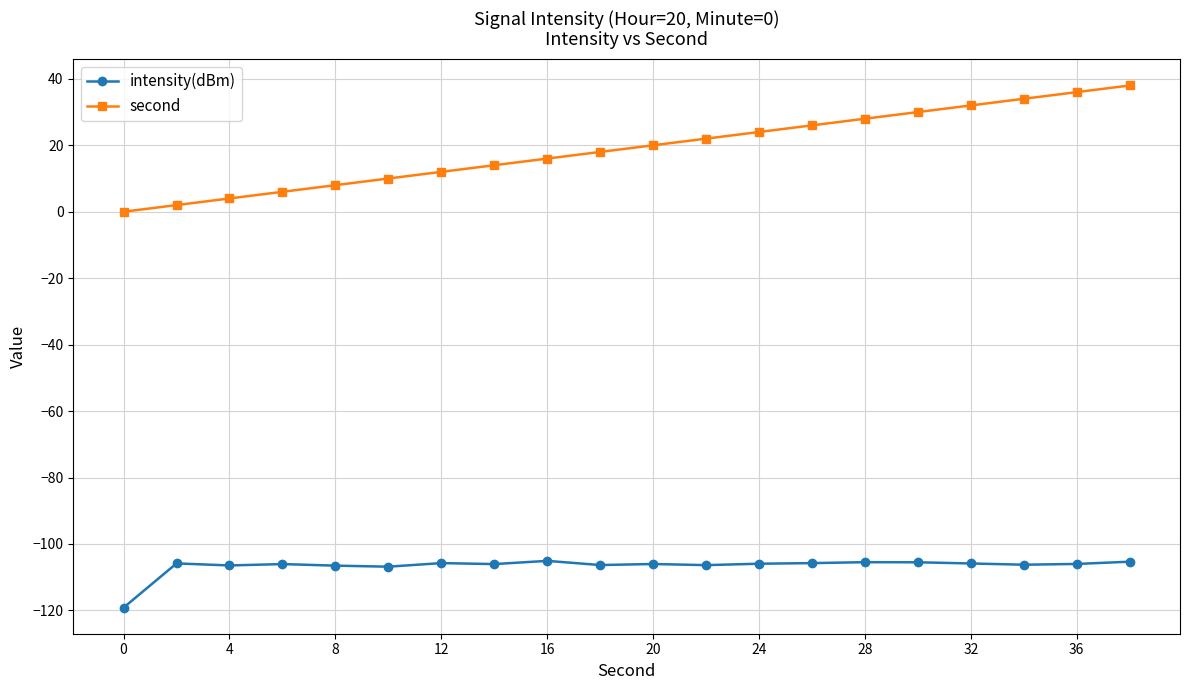

Rank the series by their average value, from highest to lowest.

second, intensity(dBm)